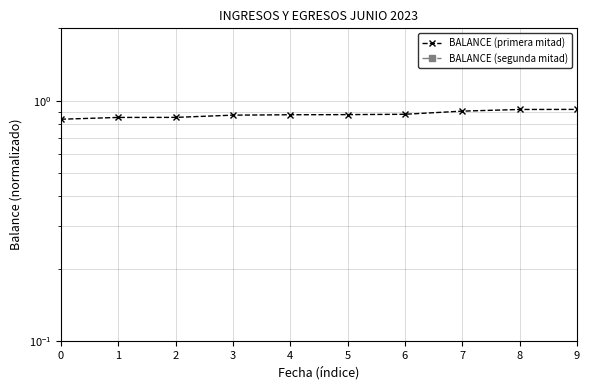

What is the value of the BALANCE (segunda mitad) point at the 10th from the left?

1.0